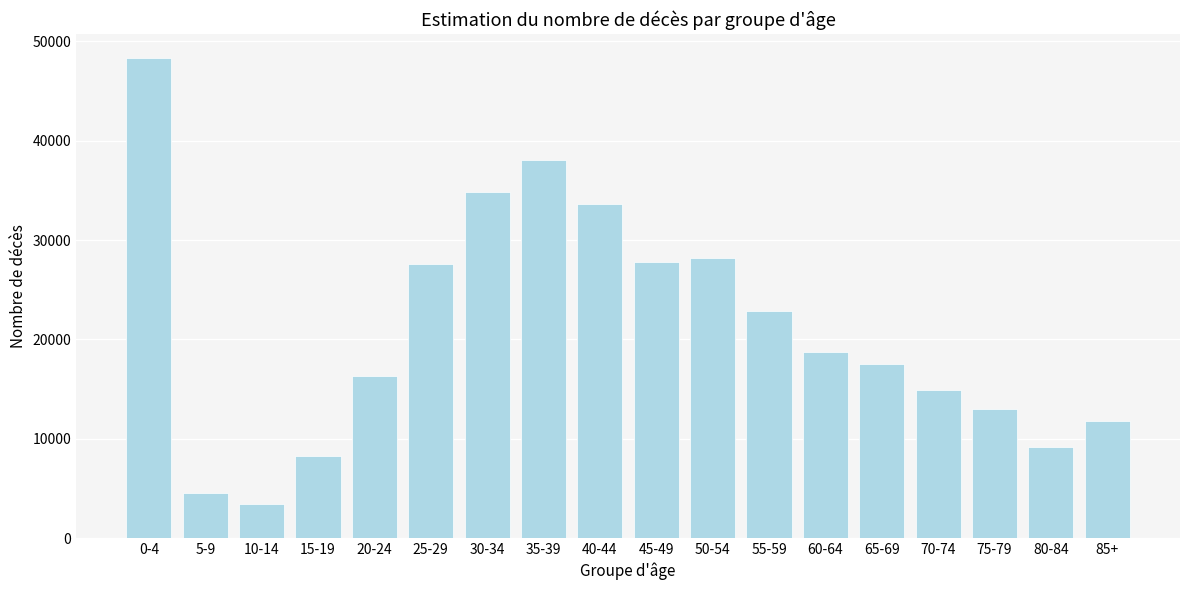

Reading right to left, list all the values displayed in this chart.

85+=11735.0	80-84=9204.4	75-79=12966.5	70-74=14879.1	65-69=17532.4	60-64=18775.5	55-59=22867.7	50-54=28222.9	45-49=27829.4	40-44=33603.7	35-39=38061.2	30-34=34831.8	25-29=27550.5	20-24=16359.5	15-19=8245.7	10-14=3441.5	5-9=4505.4	0-4=48321.9